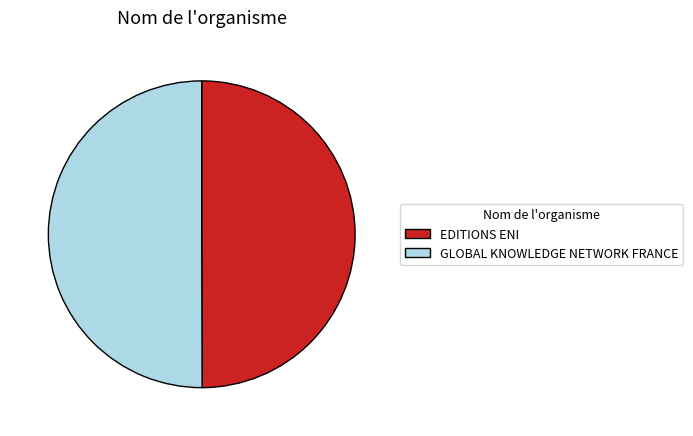

How many segments does this pie chart have?

2